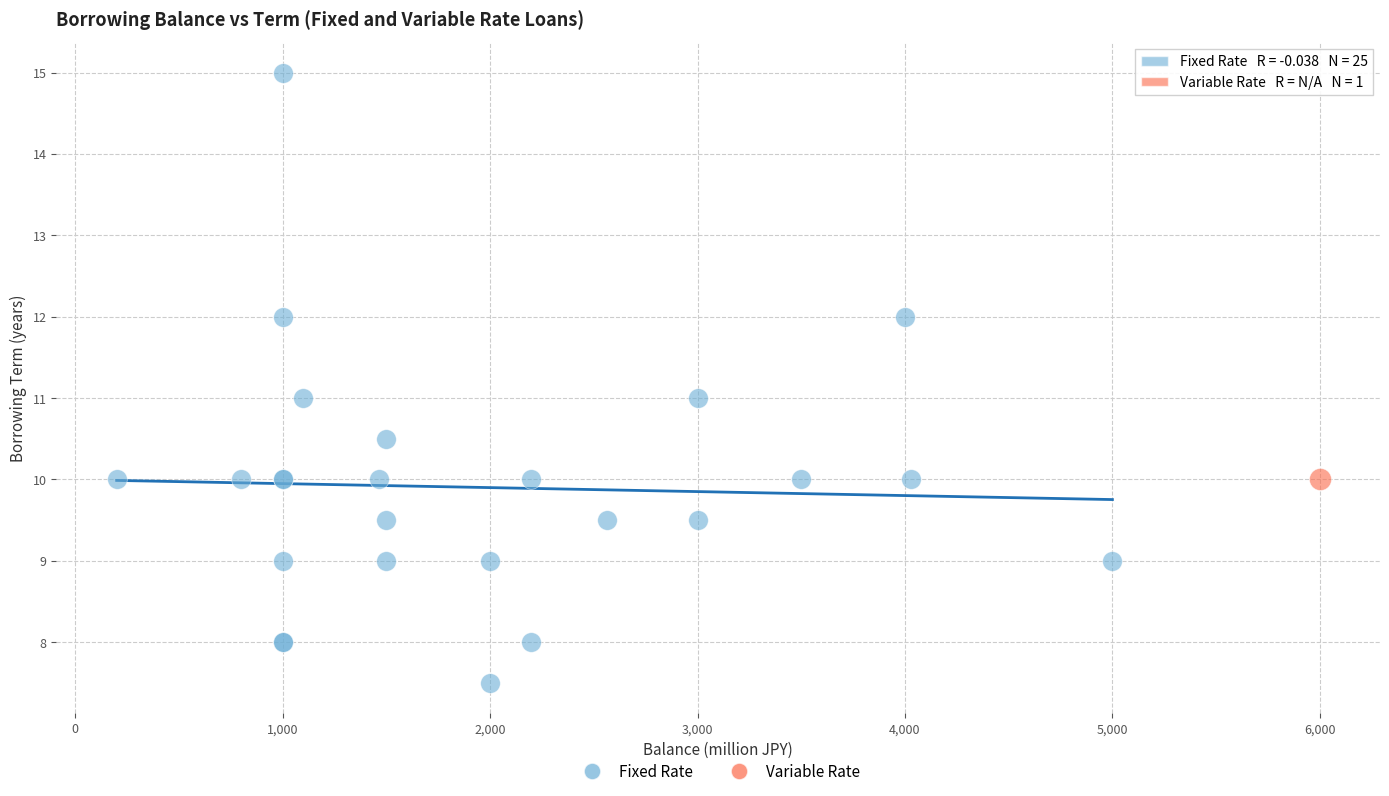

What are all the series names shown in the legend?

Fixed Rate, Variable Rate